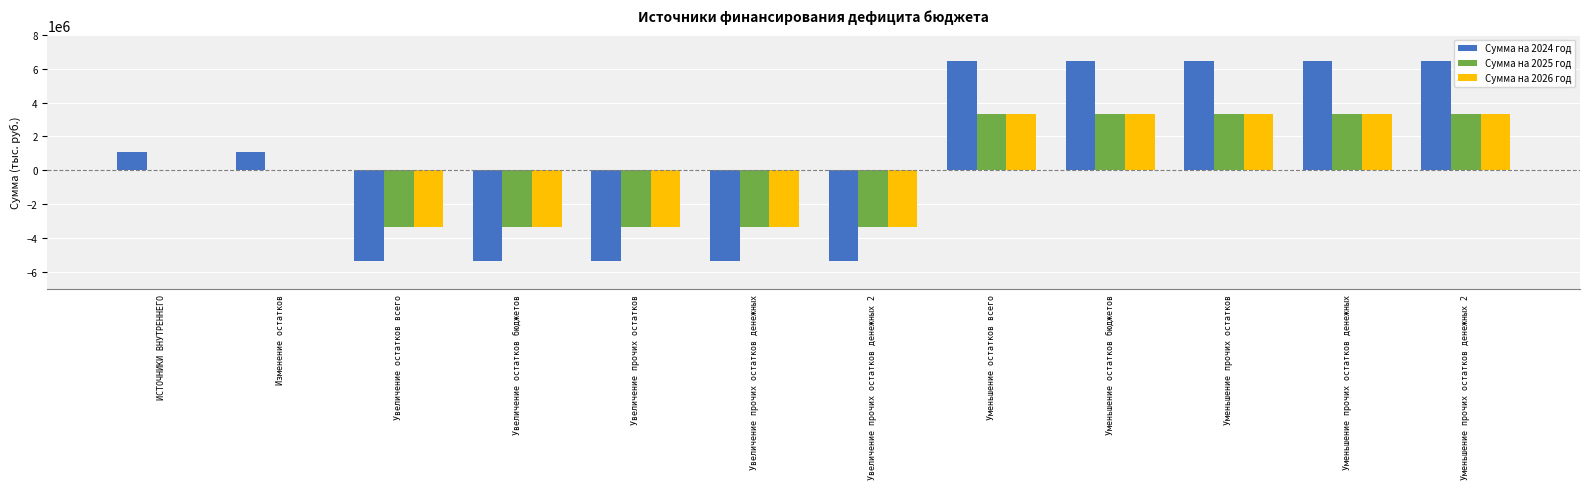

Reading left to right, what are all the values shown in this chart?

Сумма на 2024 год: 1100000	1100000	-5359674	-5359674	-5359674	-5359674	-5359674	6459674	6459674	6459674	6459674	6459674
Сумма на 2025 год: 0	0	-3341653	-3341653	-3341653	-3341653	-3341653	3341653	3341653	3341653	3341653	3341653
Сумма на 2026 год: 0	0	-3316678	-3316678	-3316678	-3316678	-3316678	3316678	3316678	3316678	3316678	3316678